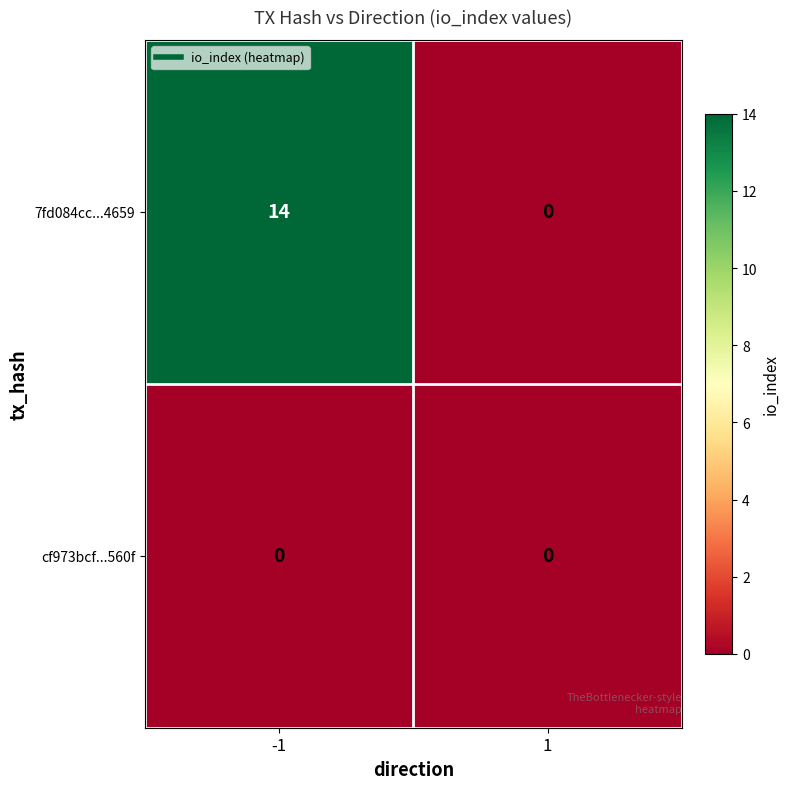

Rank the series by their average value, from highest to lowest.

7fd084cc...4659, cf973bcf...560f